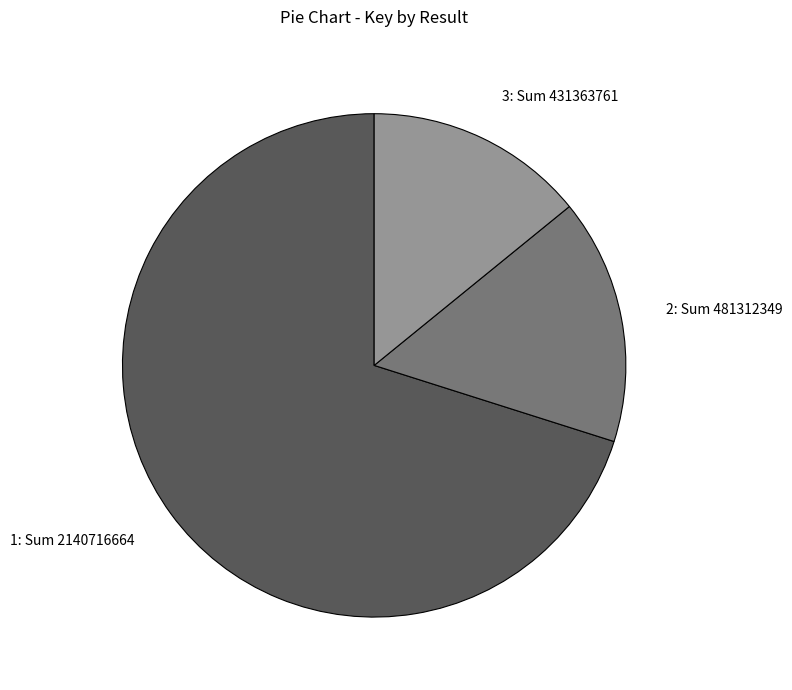

Is there a majority slice in this chart?

Yes